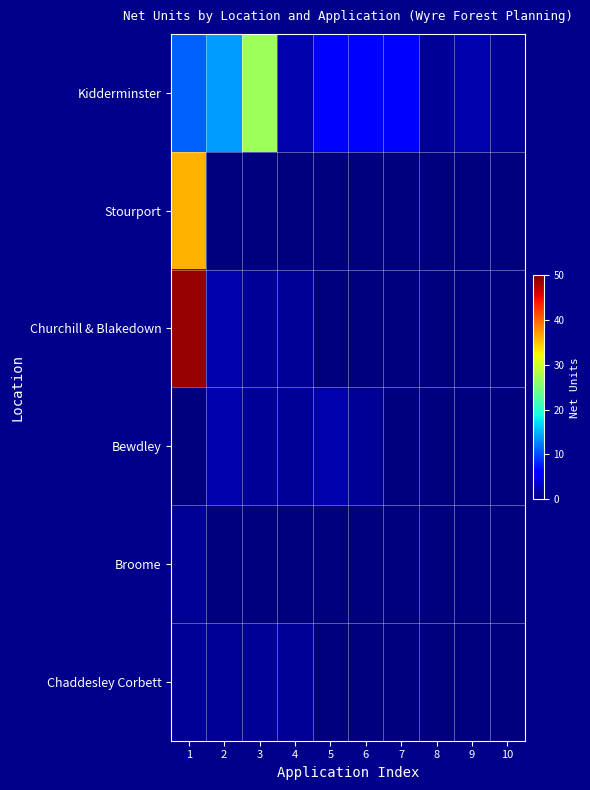

Which series has the widest spread of values?

Churchill & Blakedown